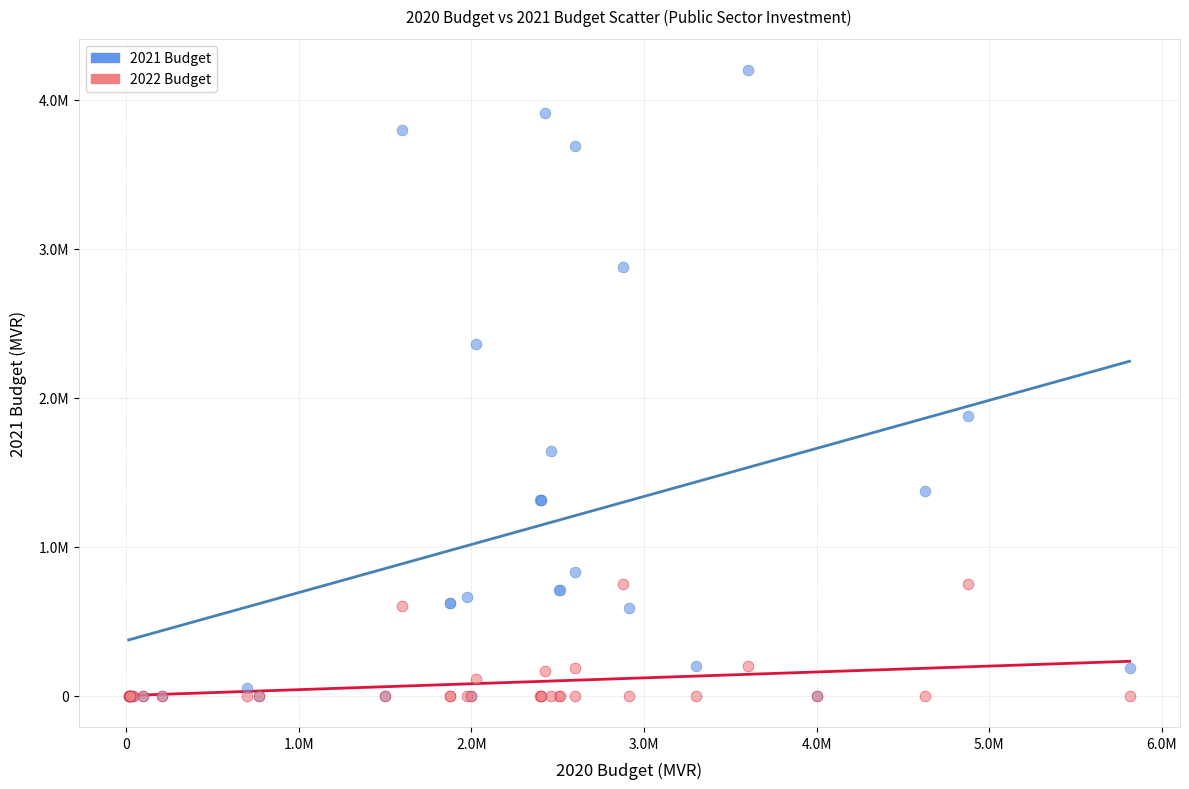

Which series reaches the maximum Y coordinate?

2021 Budget